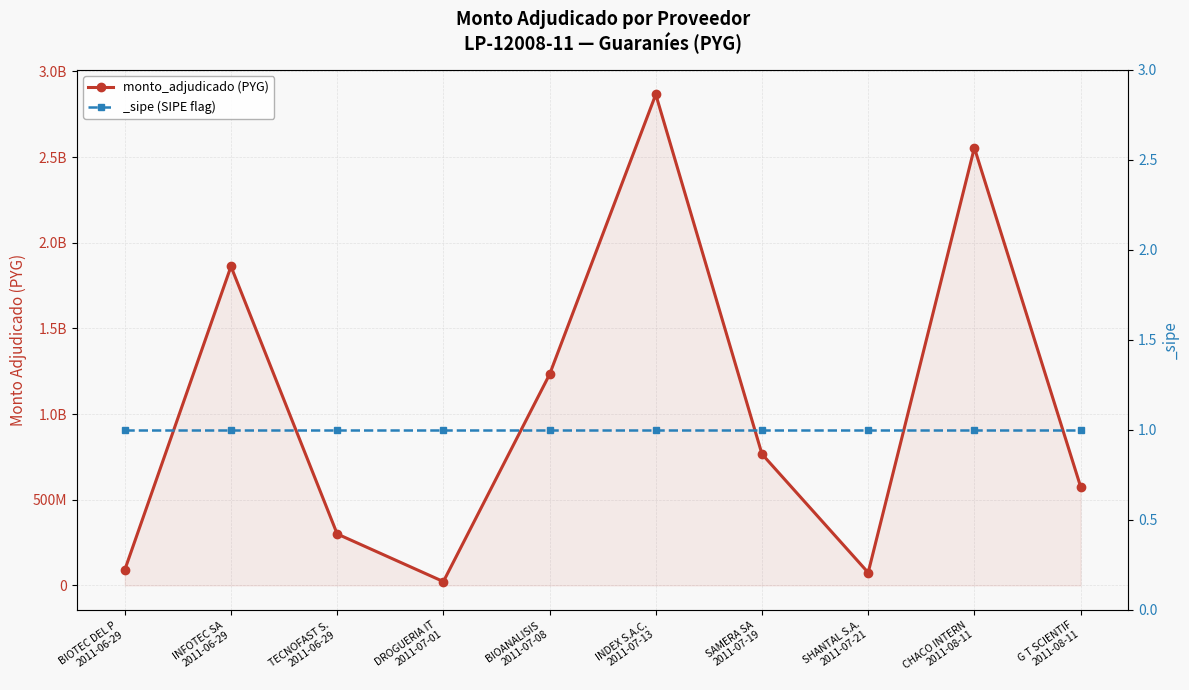

True or false: the data has more than 0 interior local peaks.

True